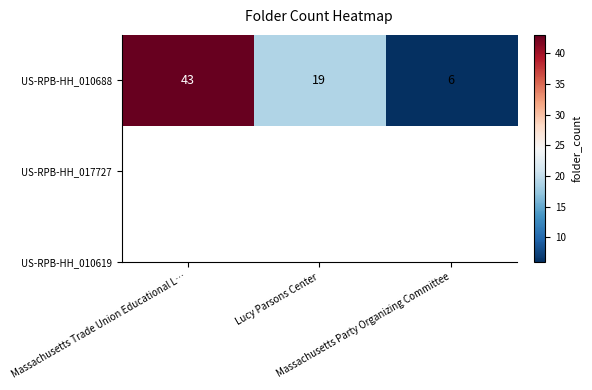

Approximately how many times larger is the value at Massachusetts Party Organizing Committee compared to Lucy Parsons Center?

0.3